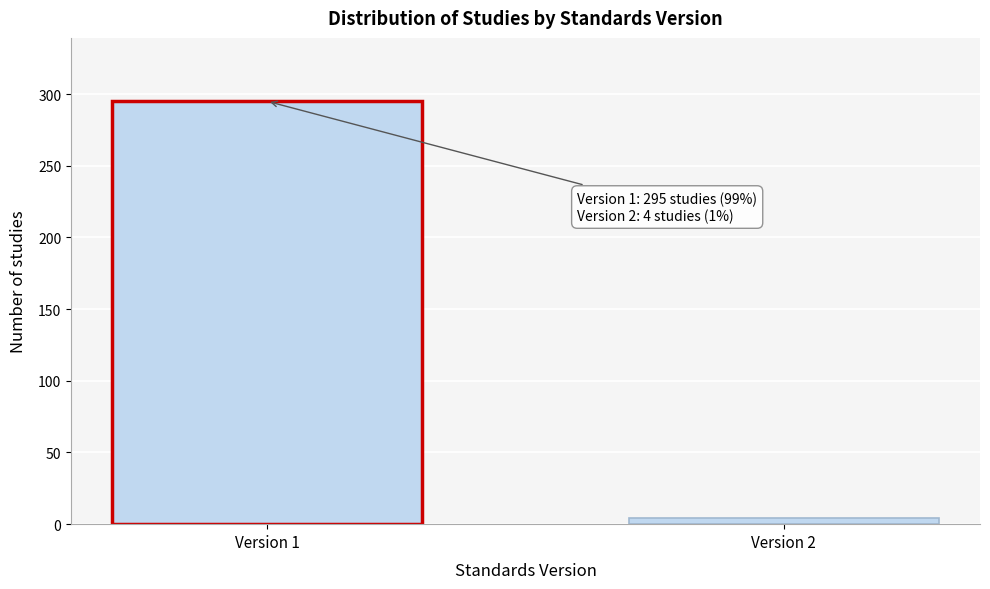

Reading right to left, transcribe all the data shown in this chart.

Version 2=4	Version 1=295